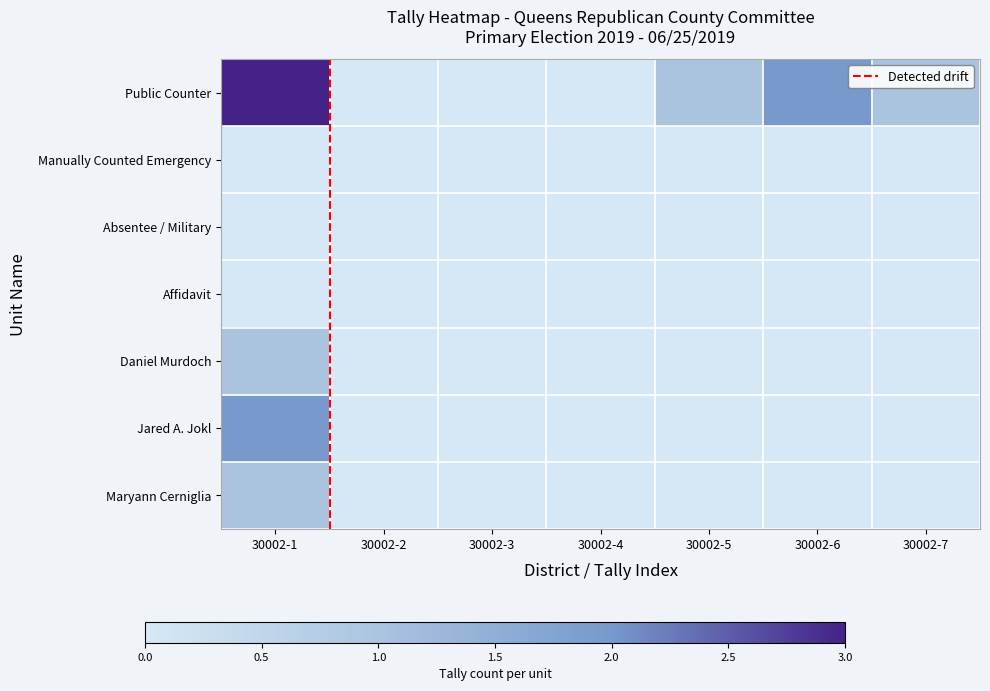

At how many categories does at least one series exceed 0?

4